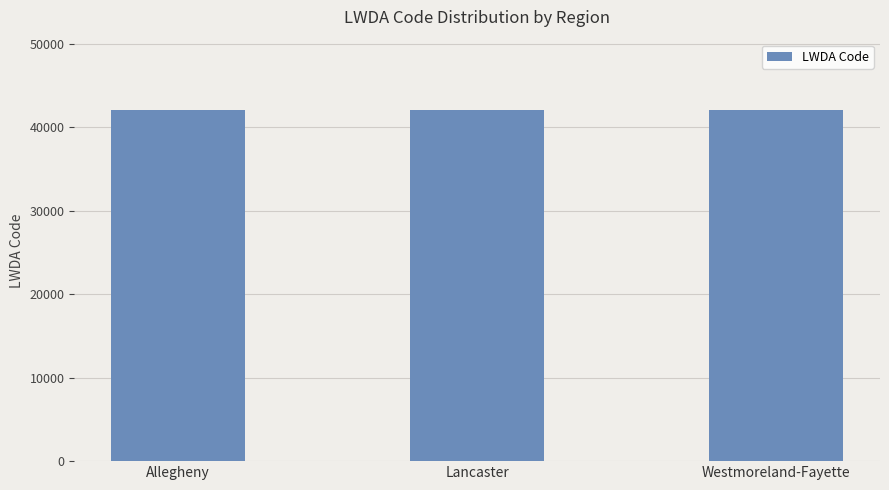

What is the average value?

42037